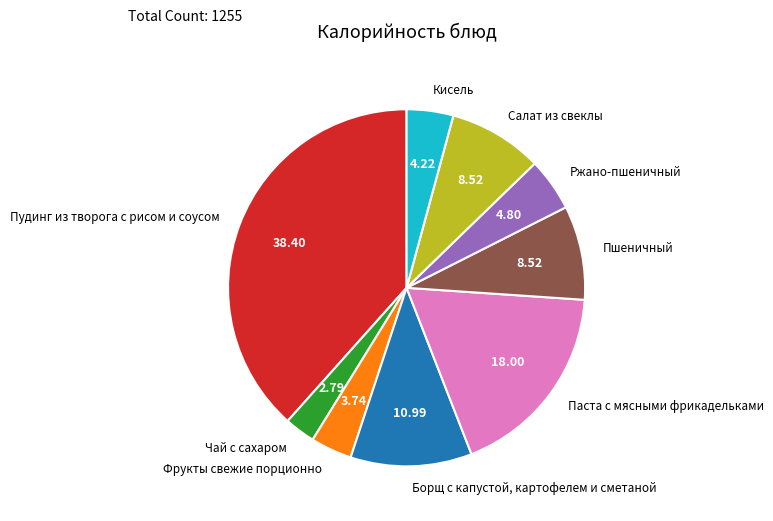

What is the smallest slice in the pie chart?

Чай с сахаром